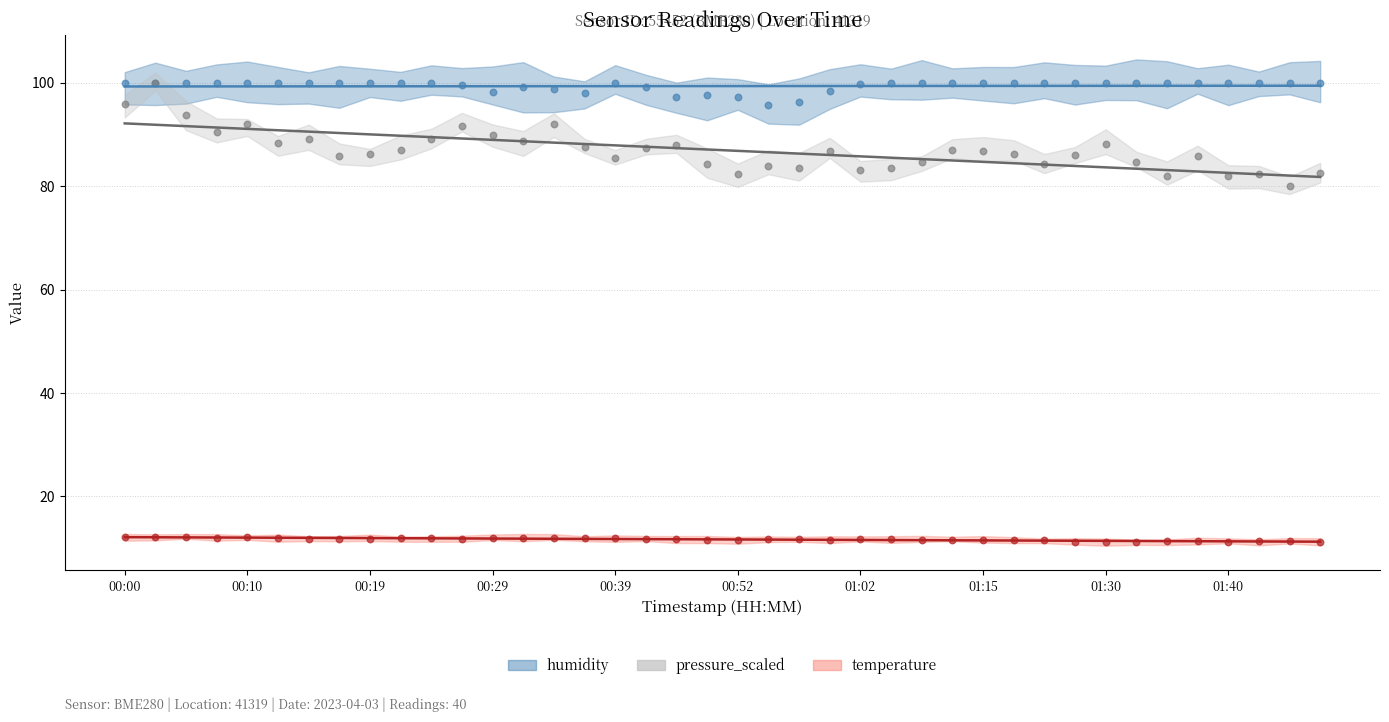

Which series has the largest total across all categories?

humidity